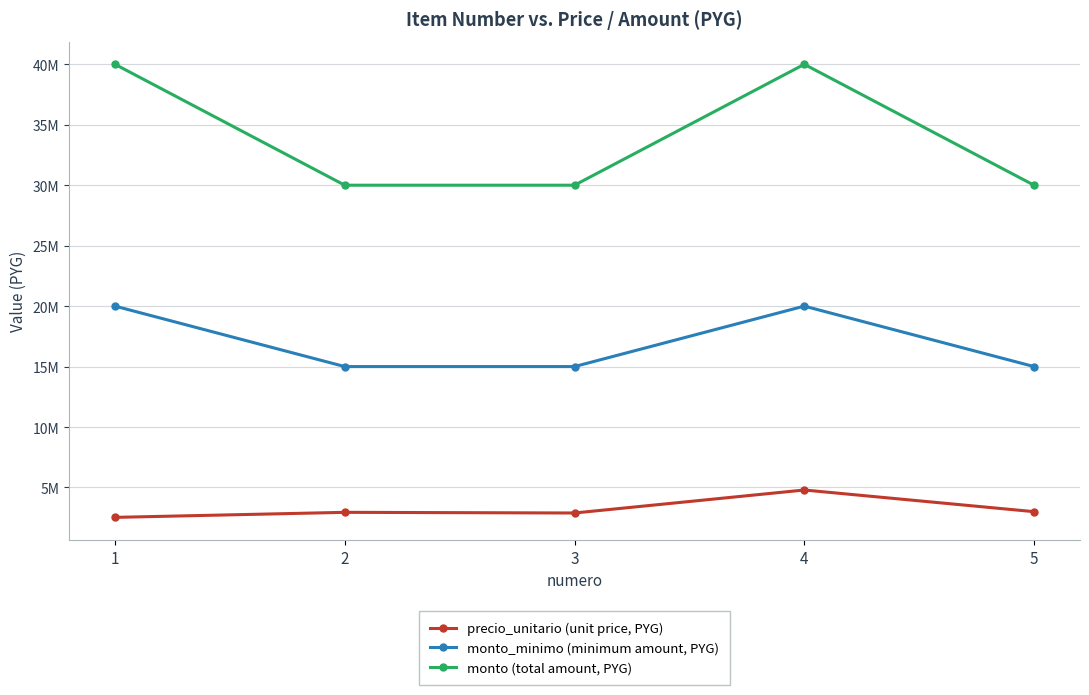

What are all the series names shown in the legend?

precio_unitario (unit price, PYG), monto_minimo (minimum amount, PYG), monto (total amount, PYG)